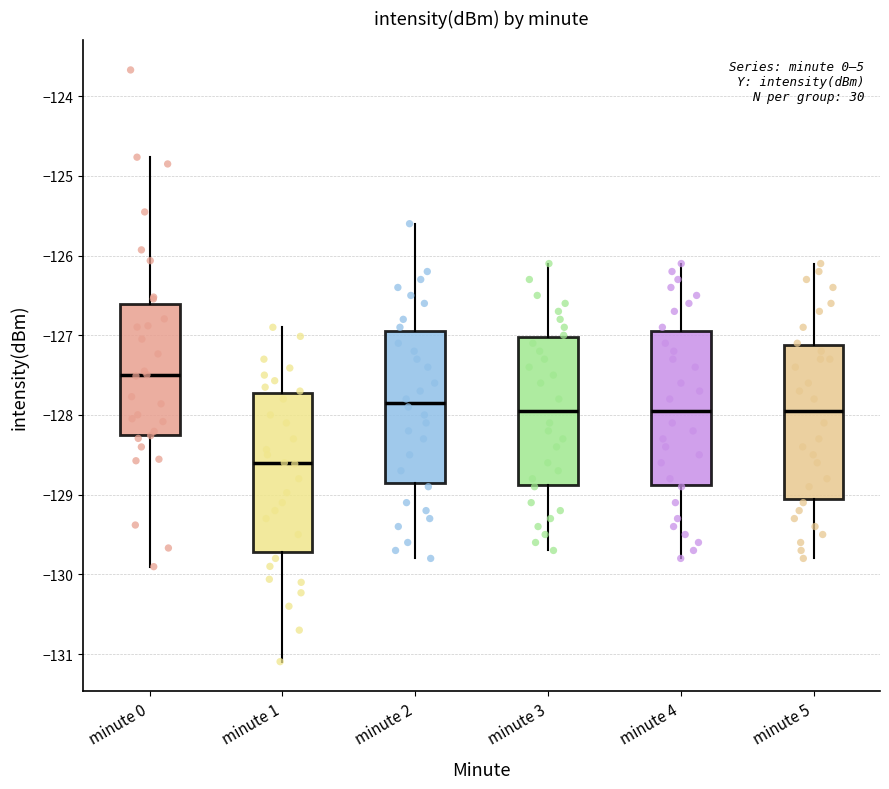

Where is the lower edge of the box for minute 5 on the y-axis? The values are not printed on the chart, so give them approximately, as read against the axis.

-129.0